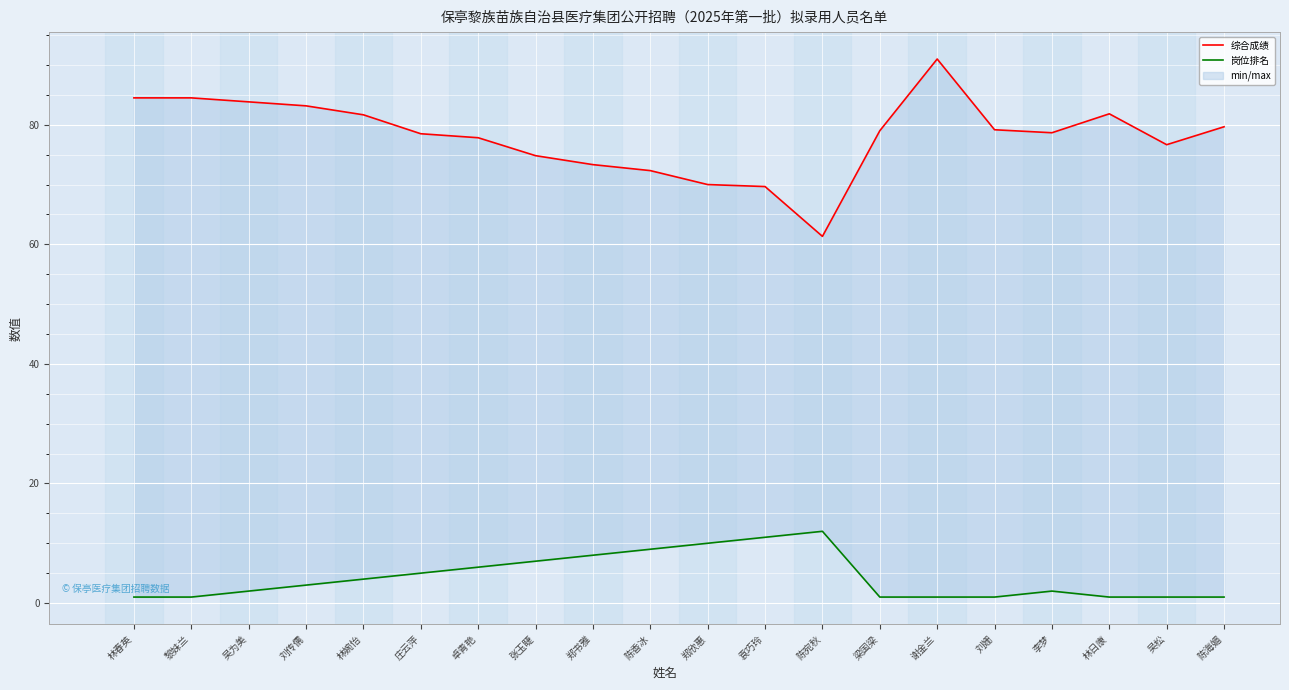

What is the difference between the maximum and minimum values in the 岗位排名 series?

11.0